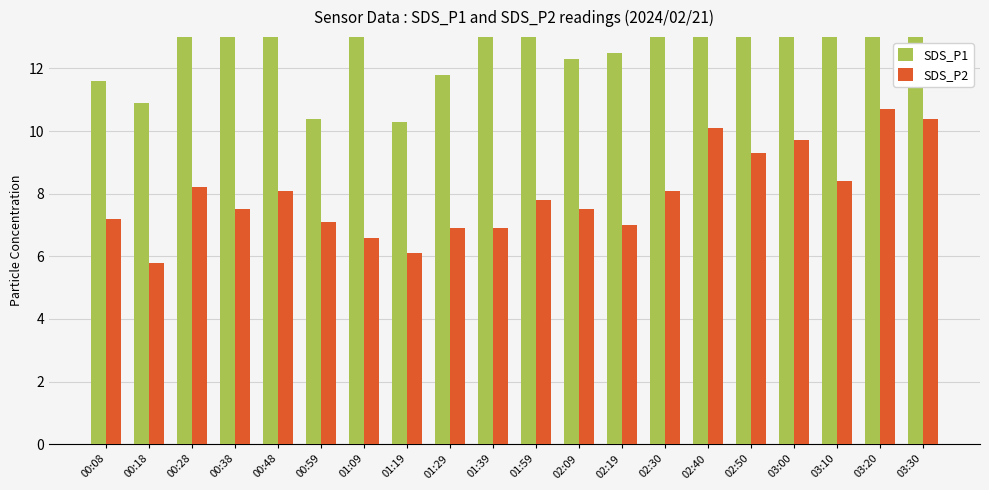

Which series has the largest range (max minus min)?

SDS_P1